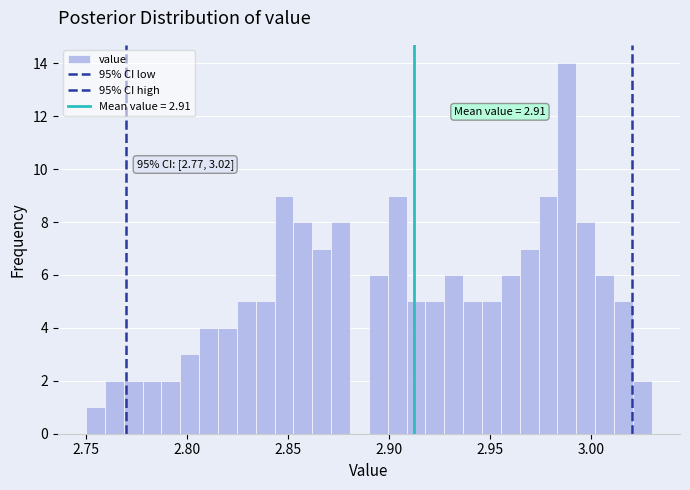

Read against the x-axis, roughly where is the centre of the tallest bar?

2.990